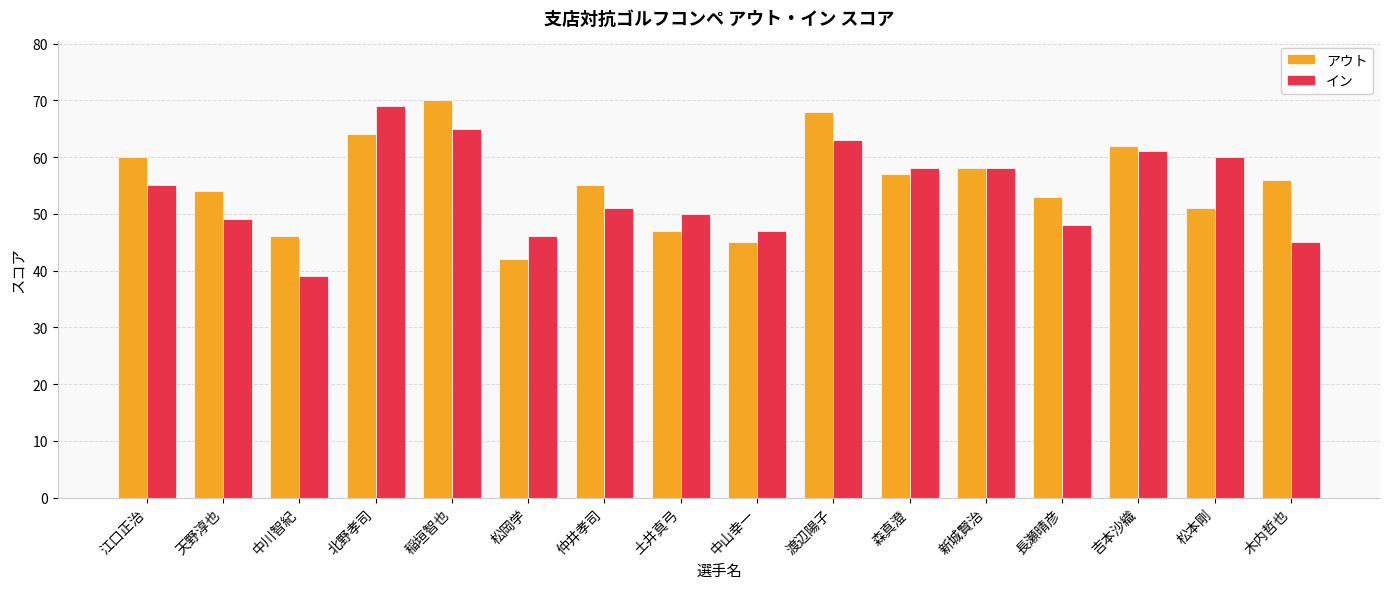

Is it true that アウト equals 60 at 江口正治?

True